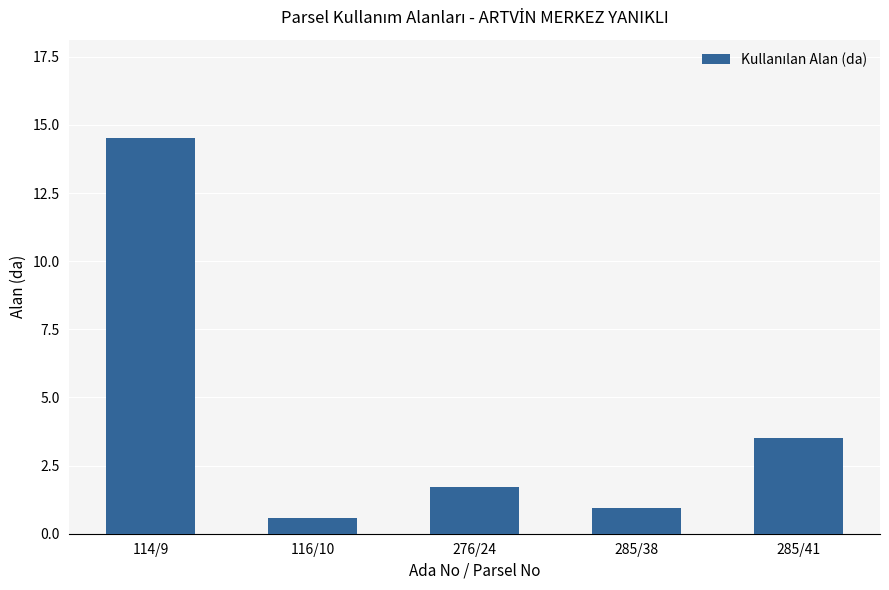

Read the value at 116/10.

0.6